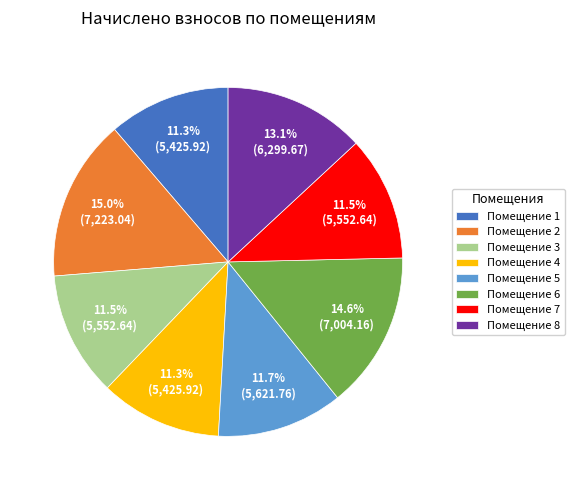

Do Помещение 5 and Помещение 8 together represent more than half of the pie?

No